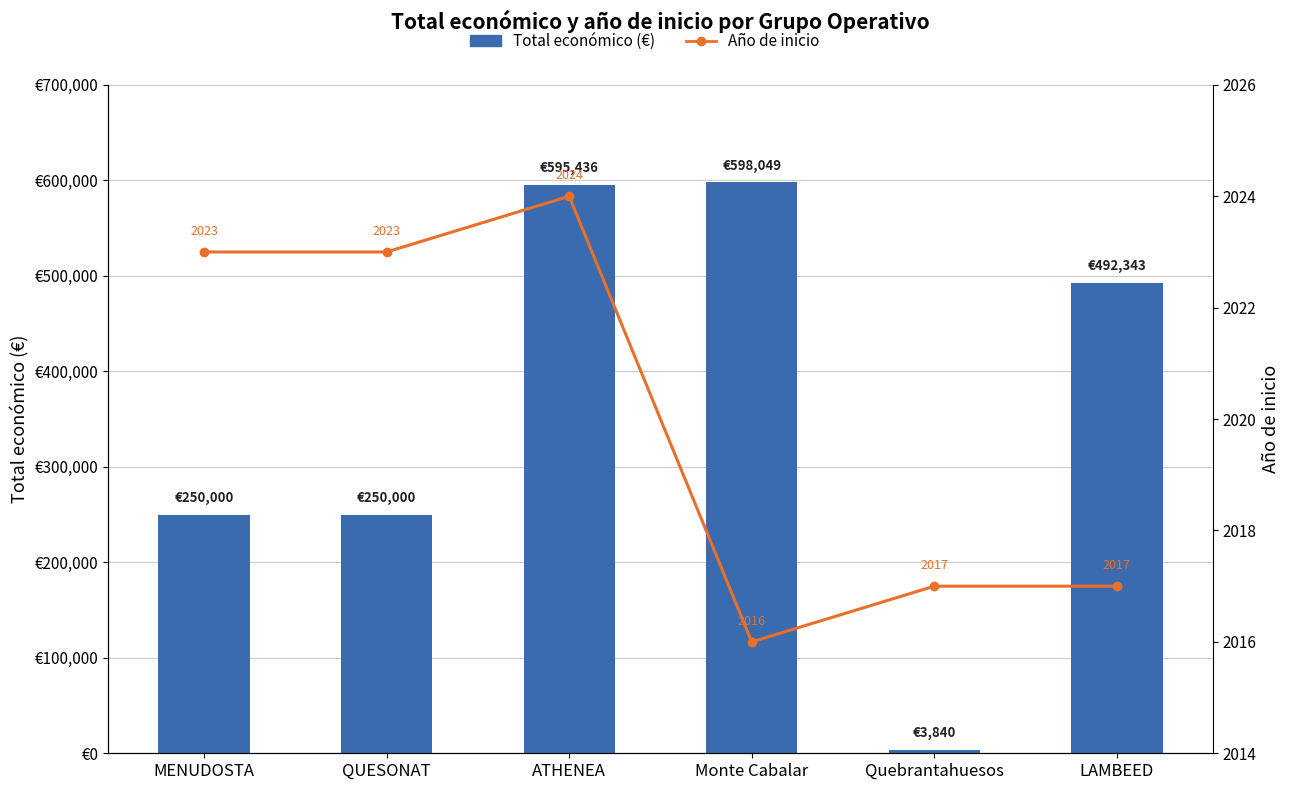

What is the difference between the highest and lowest values at LAMBEED?

490326